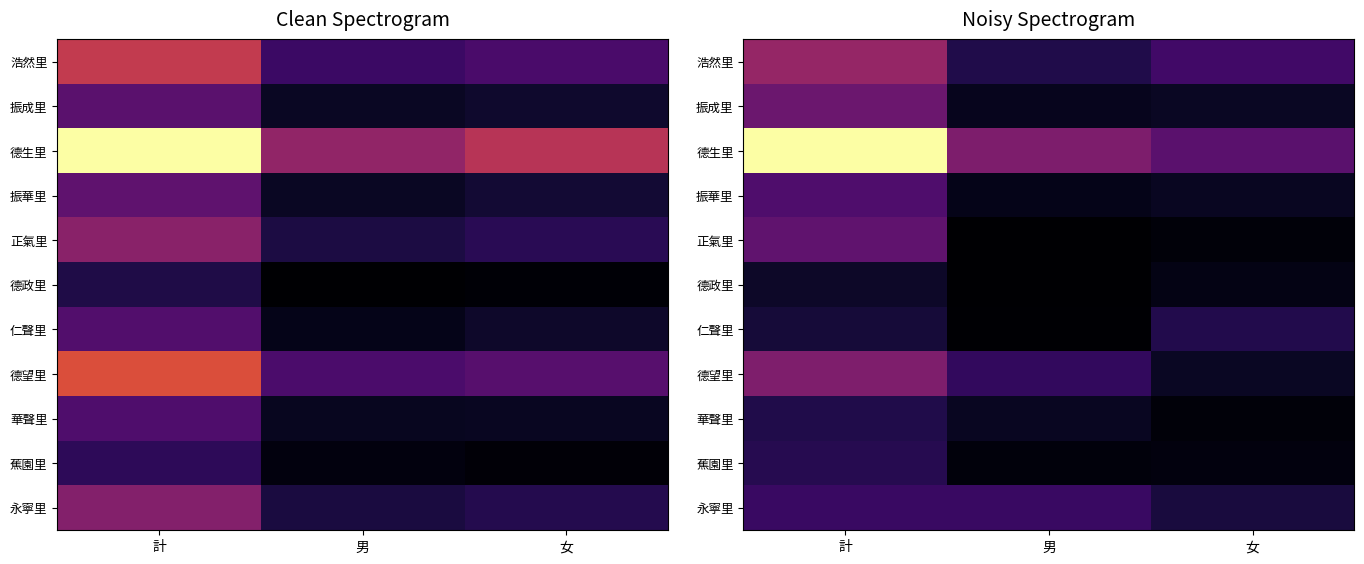

Where is 蕉園里 nearest to the value 642?

女